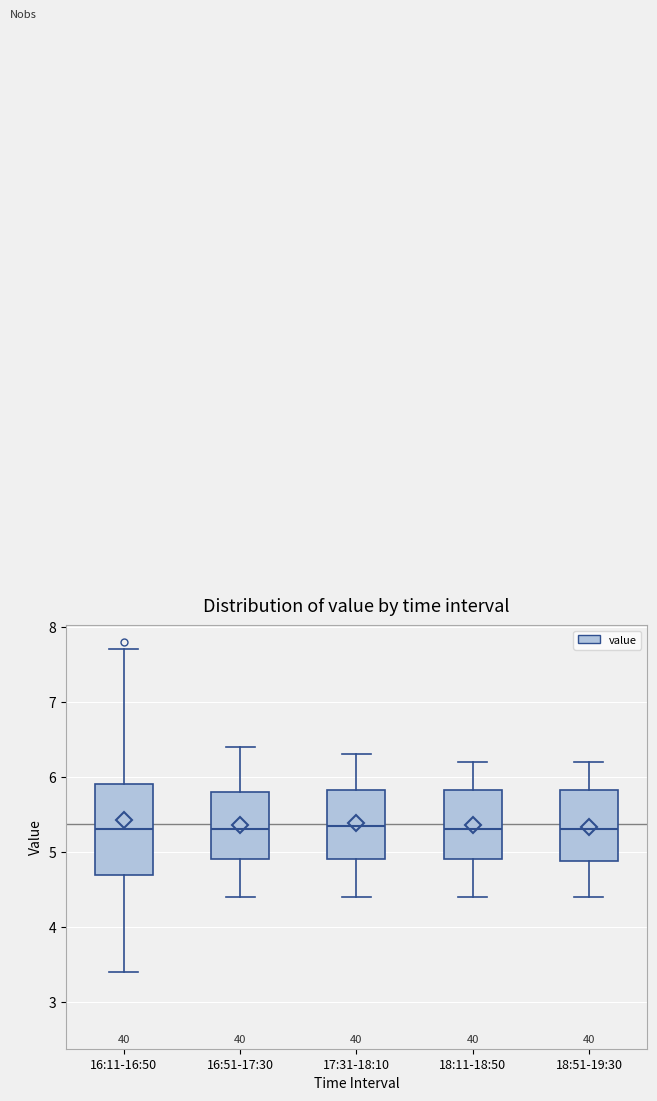

Where does the upper whisker of the box for 18:11-18:50 end on the y-axis? The values are not printed on the chart, so give them approximately, as read against the axis.

6.2